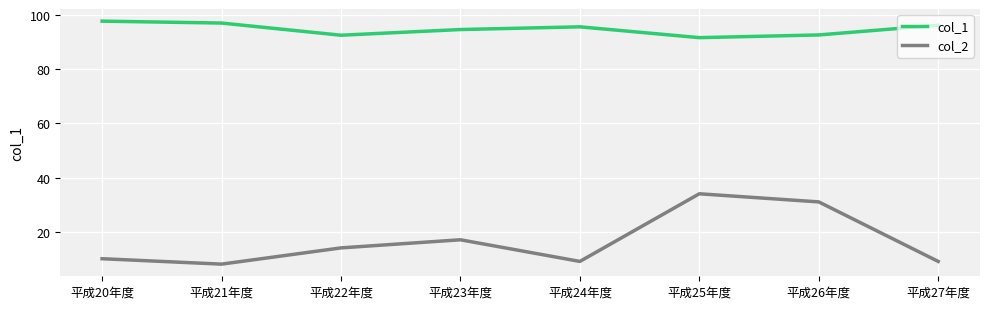

True or false: col_2 has a value of 31.0 at 平成26年度.

True